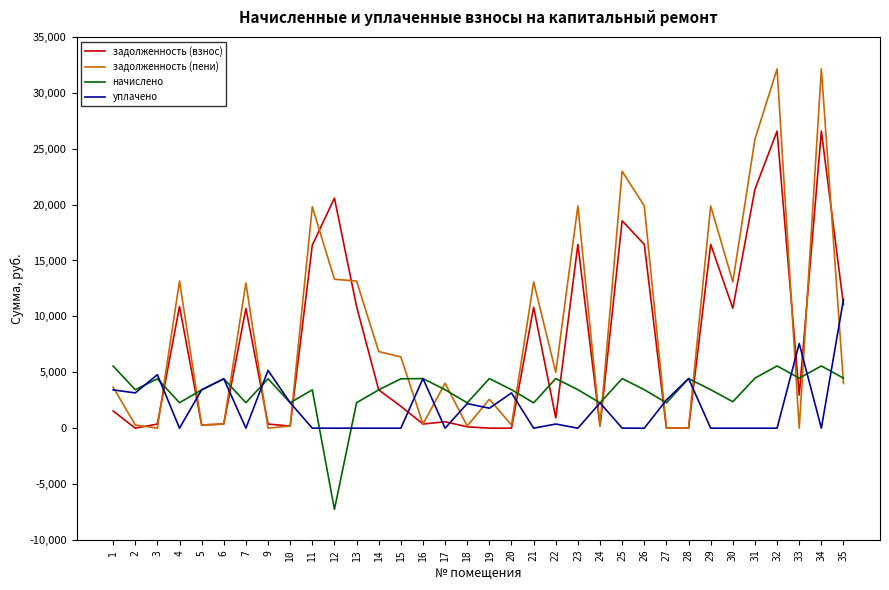

What is the approximate value of уплачено at 6?

4415.8